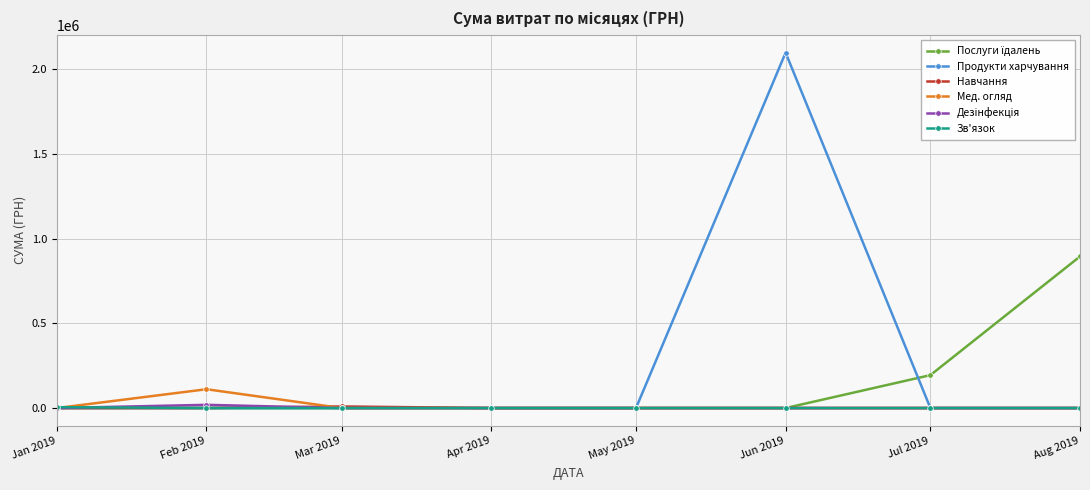

At which category is the sum across all series the highest?

Jun 2019